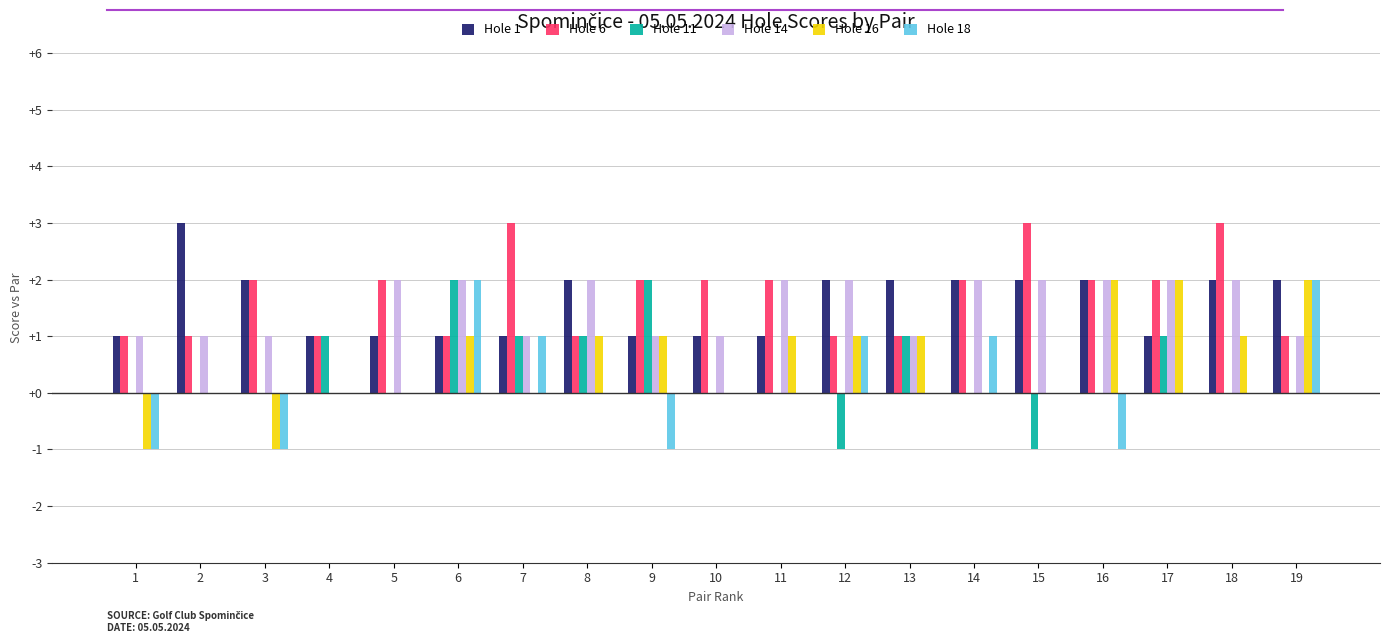

Is it true that Hole 6 equals 0 at 13?

False